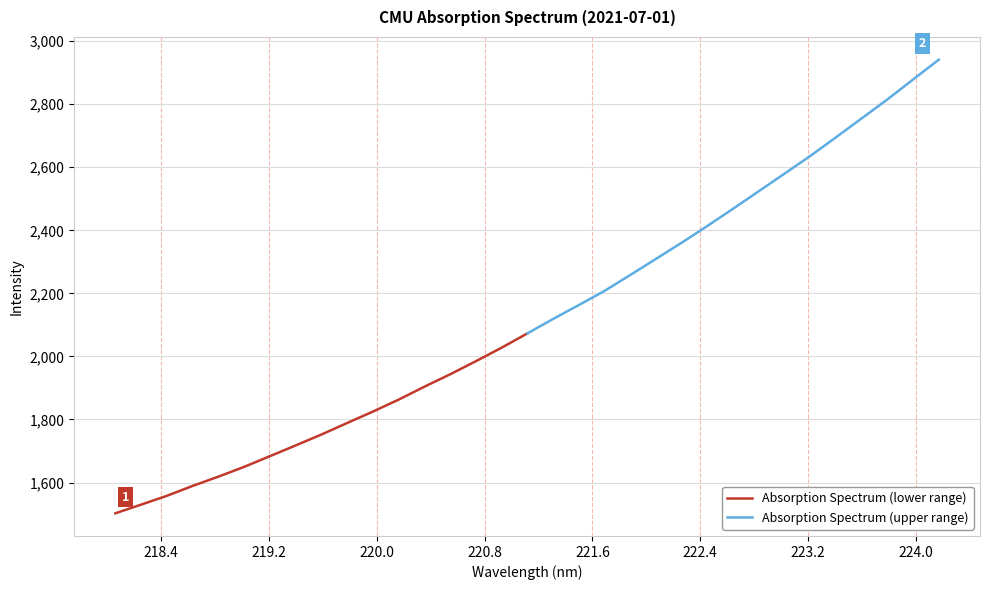

How many values in the Absorption Spectrum (lower range) series exceed 1752?

9